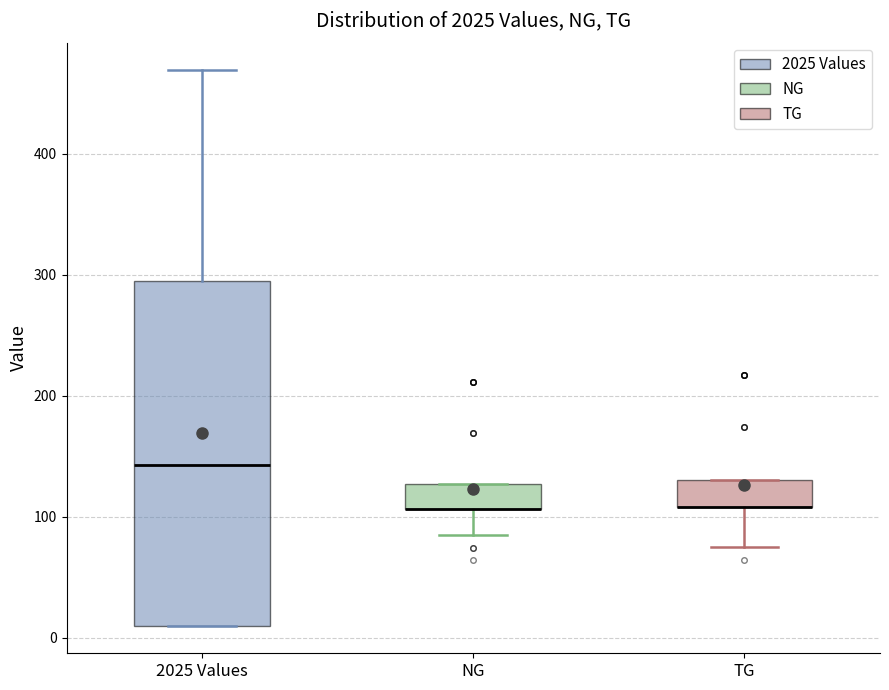

Reading left to right, transcribe this box plot: for each box, give where its median line is, the range the box spans, and where its two whiskers end, as read against the y-axis. The values are not printed on the chart, so give them approximately, as read against the axis.

2025 Values: median 140, box 10 to 300, whiskers 10 to 470
NG: median 110 (drawn on the box's lower edge), box 110 to 130, whiskers 90 to 130
TG: median 110 (drawn on the box's lower edge), box 110 to 130, whiskers 80 to 130